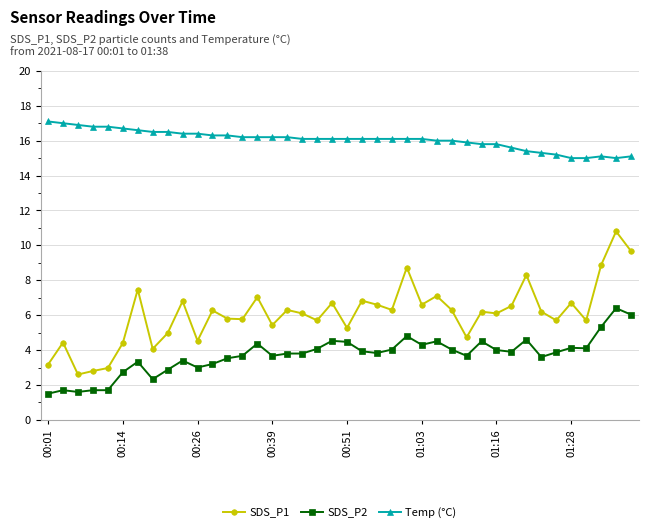

True or false: SDS_P2 has more than 1 points higher than both neighbors.

True